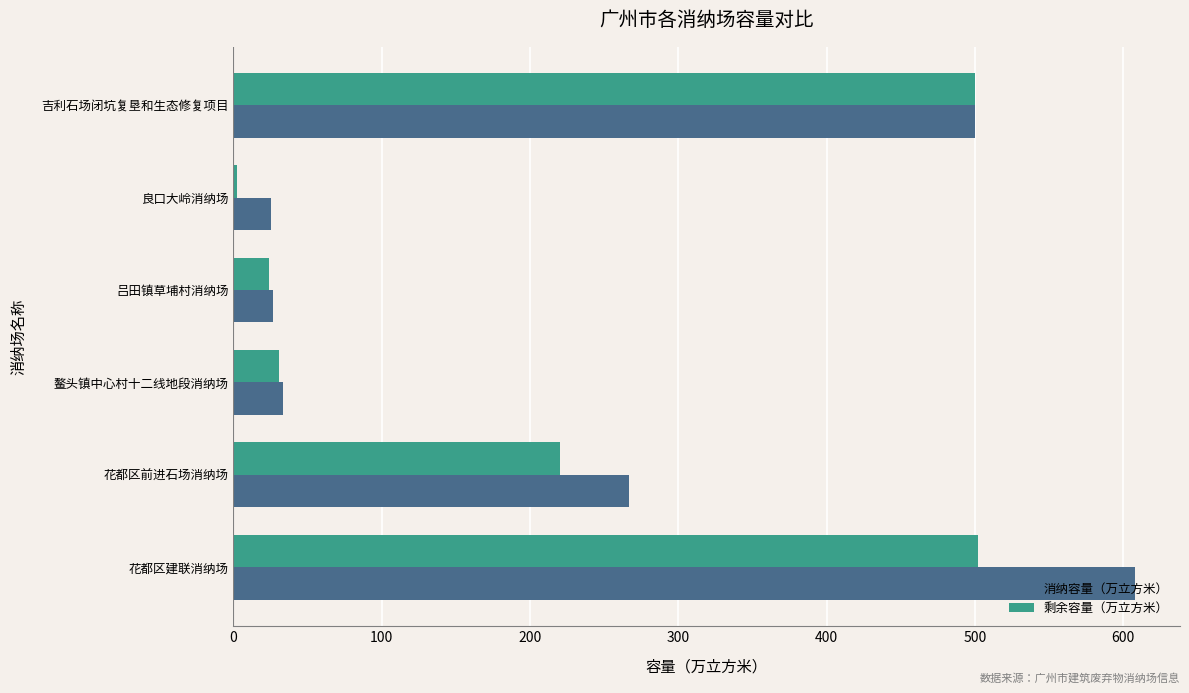

Rank the series by their average value, from highest to lowest.

消纳容量（万立方米）, 剩余容量（万立方米）